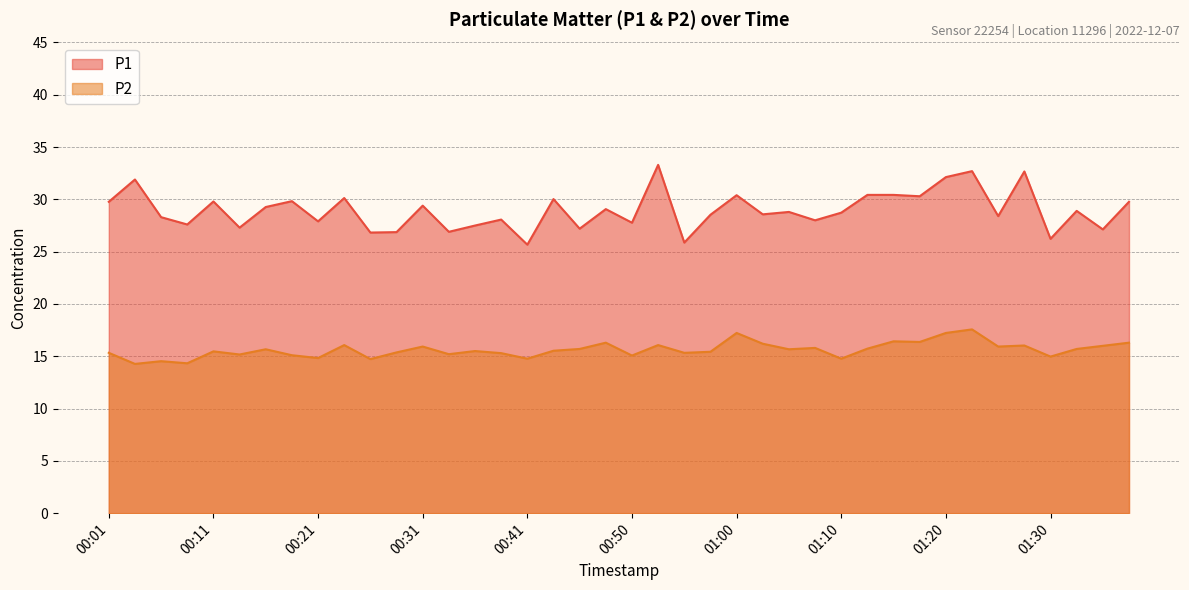

Where does the P1 series first go above 28?

00:01